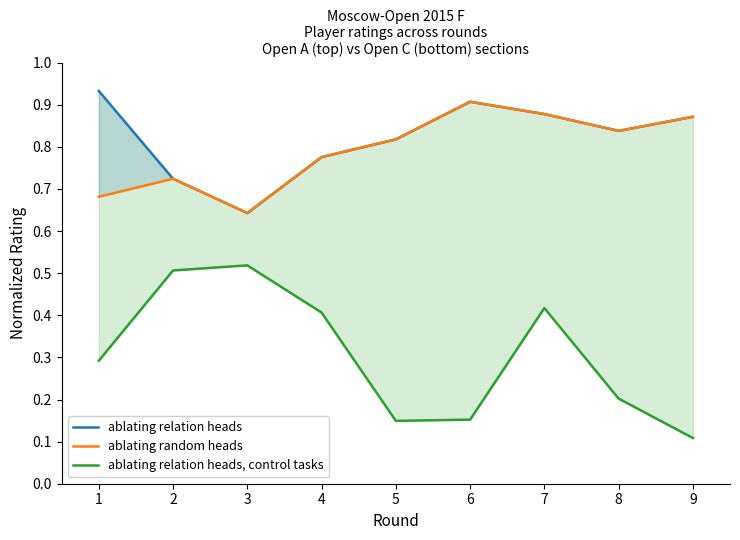

What is the difference between the maximum and minimum values in the ablating relation heads series?

0.3